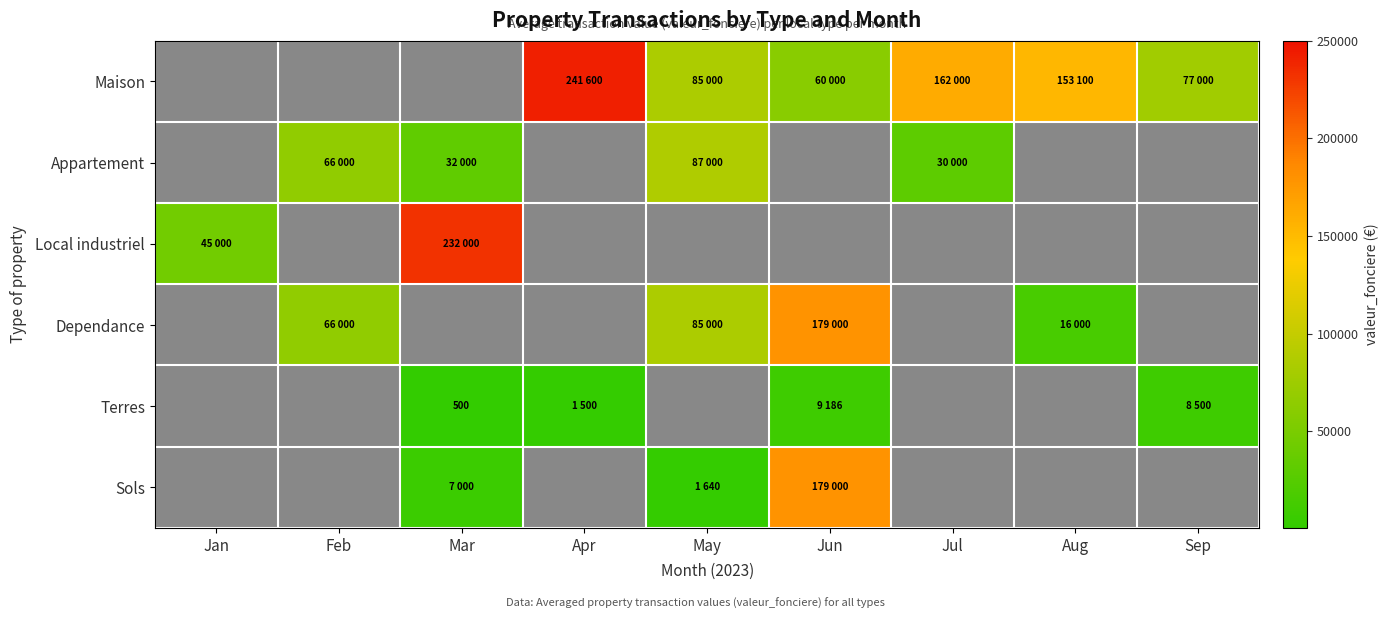

True or false: Maison has a value of 162000.0 at Jul.

True